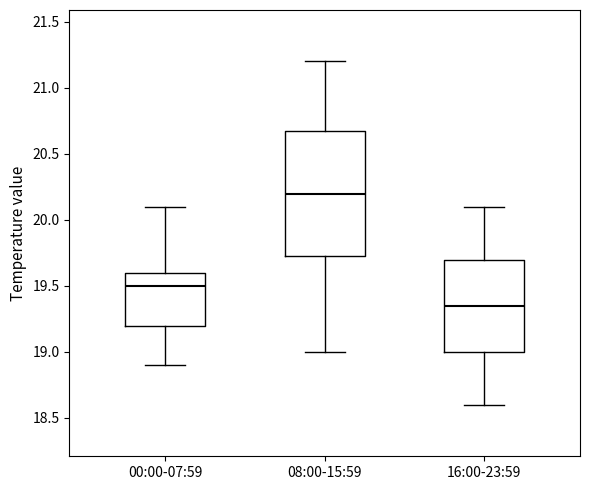

Where does the lower whisker of the box for 08:00-15:59 end on the y-axis? The values are not printed on the chart, so give them approximately, as read against the axis.

19.00